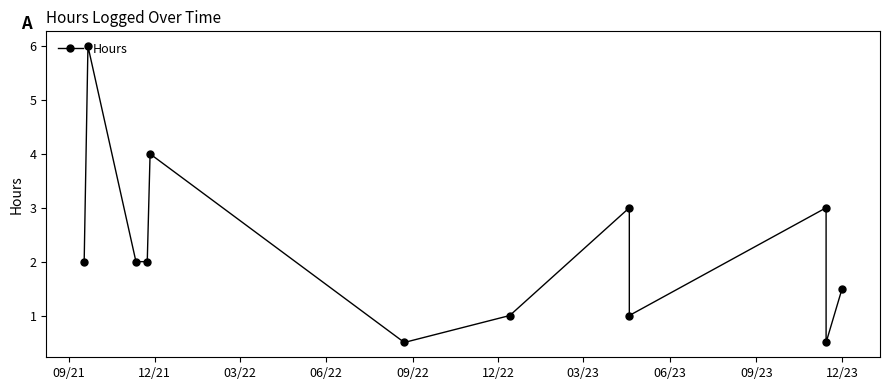

True or false: the data shows 1.6 at 12/23.

False